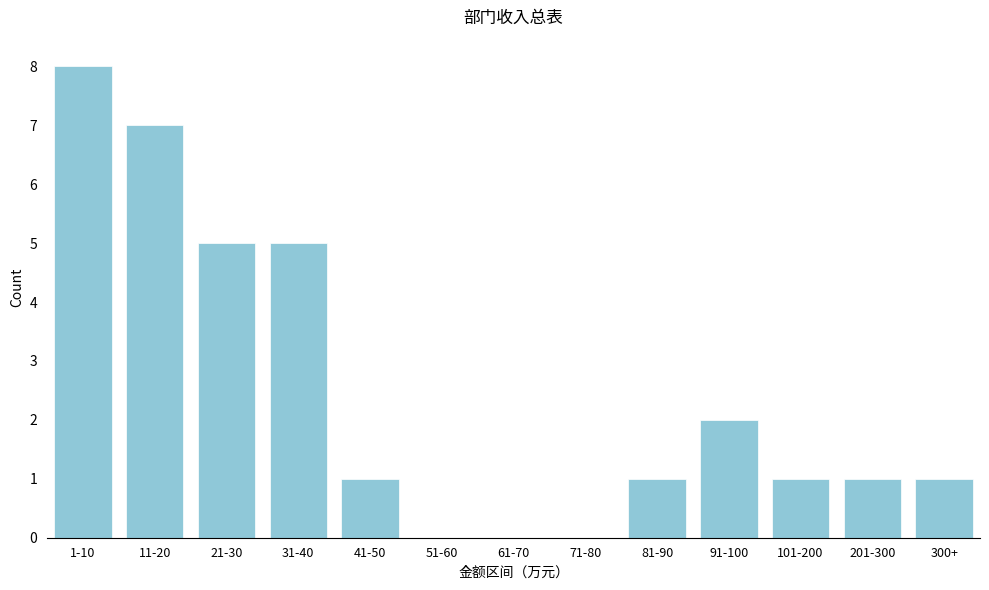

Reading left to right, what are all the values shown in this chart?

1-10=8	11-20=7	21-30=5	31-40=5	41-50=1	51-60=0	61-70=0	71-80=0	81-90=1	91-100=2	101-200=1	201-300=1	300+=1